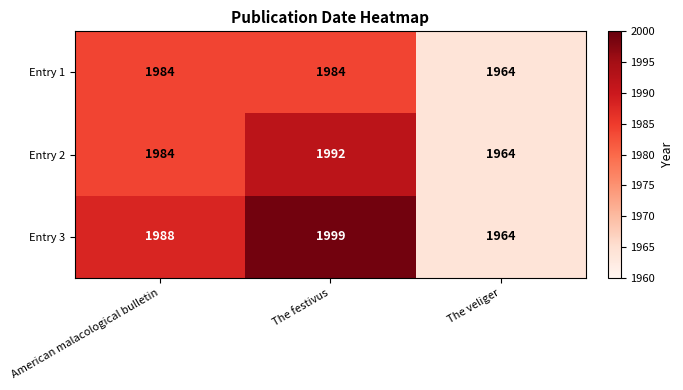

Which series has the largest total across all categories?

Entry 3